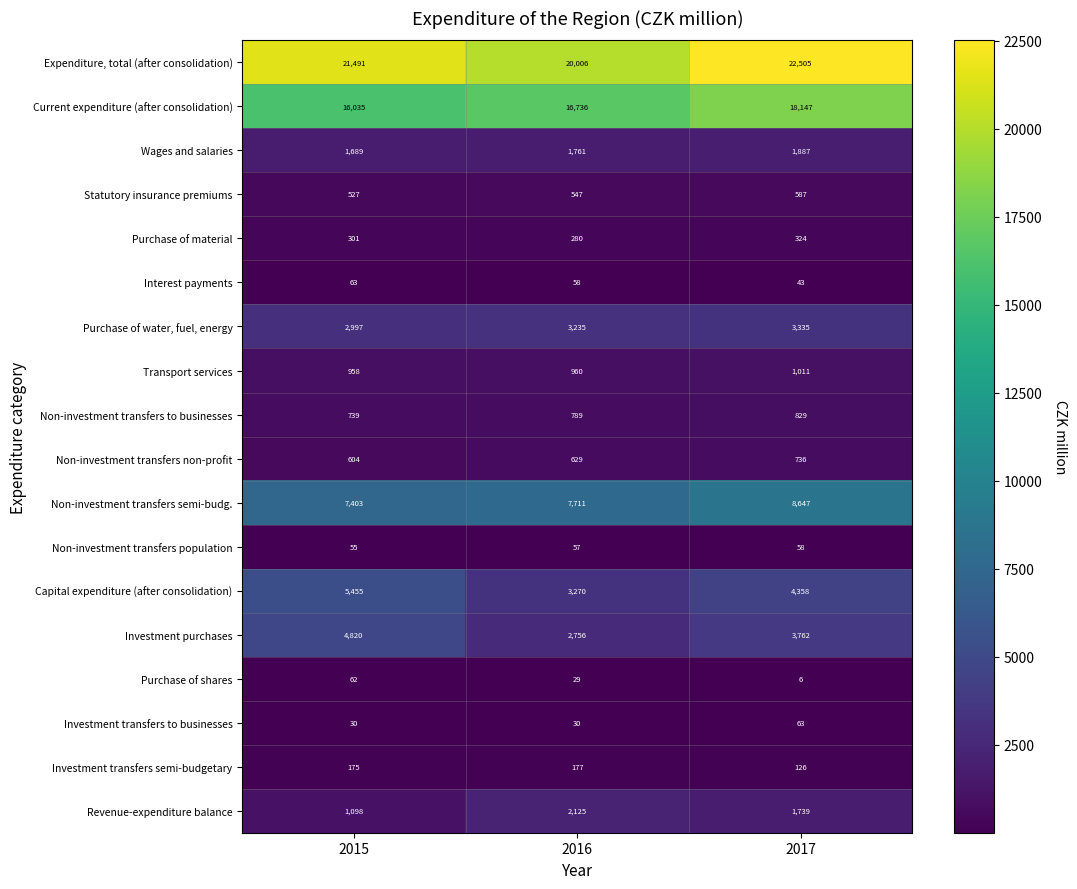

What is the highest value of the Wages and salaries series?

1887